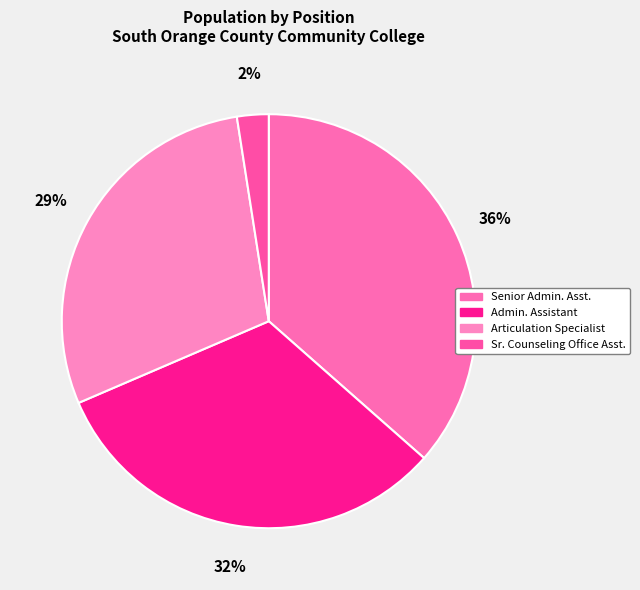

How many segments does this pie chart have?

4